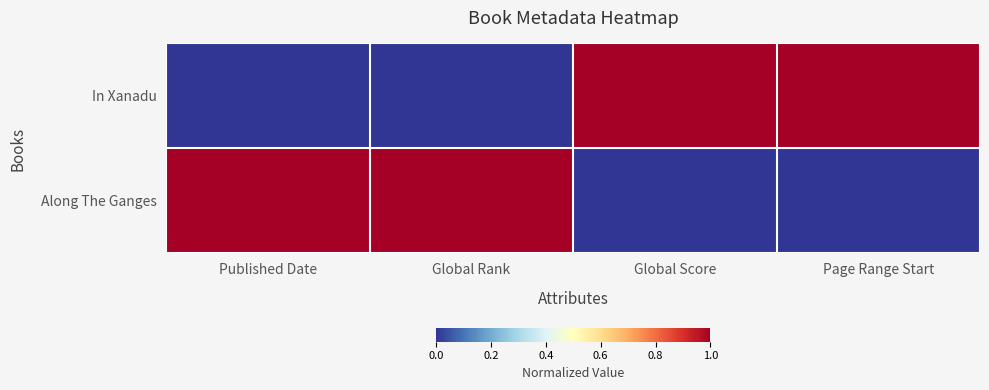

Reading left to right, transcribe all the data shown in this chart.

In Xanadu: Published Date=0	Global Rank=0	Global Score=1	Page Range Start=1
Along The Ganges: Published Date=1	Global Rank=1	Global Score=0	Page Range Start=0